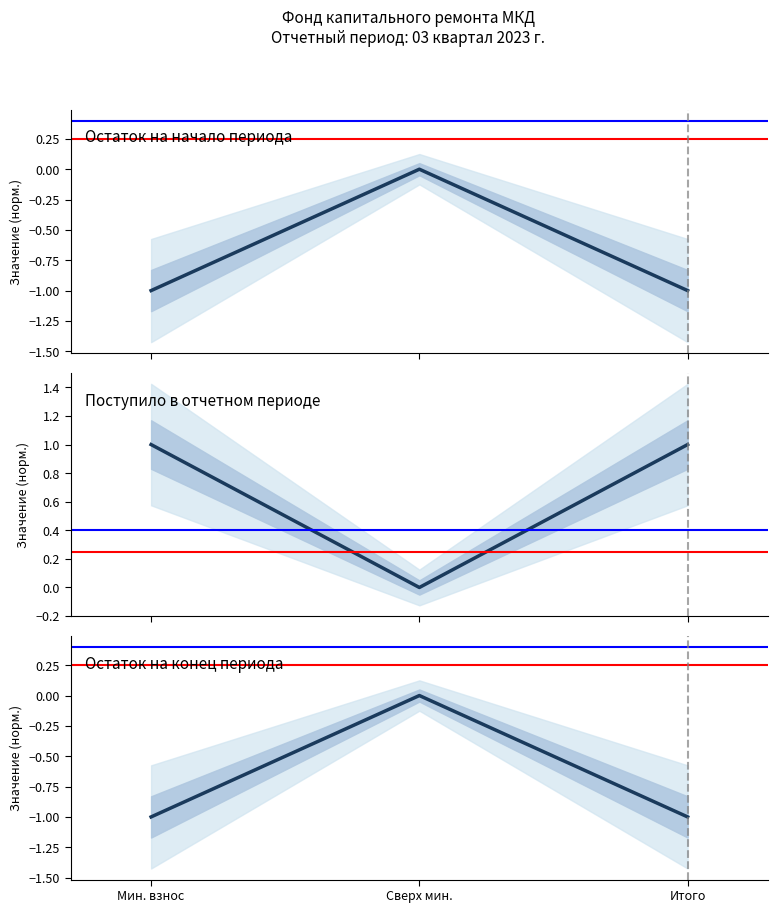

How many lines are shown in the chart?

3